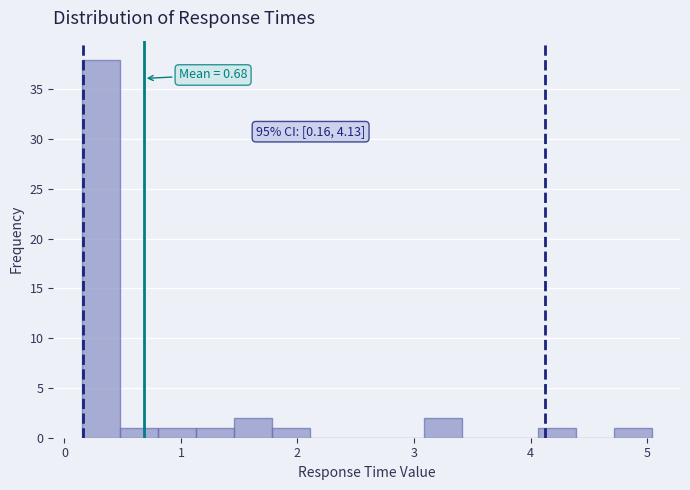

Around what value on the x-axis is the tallest bar? Give the approximate position of its centre, as read against the axis.

0.3